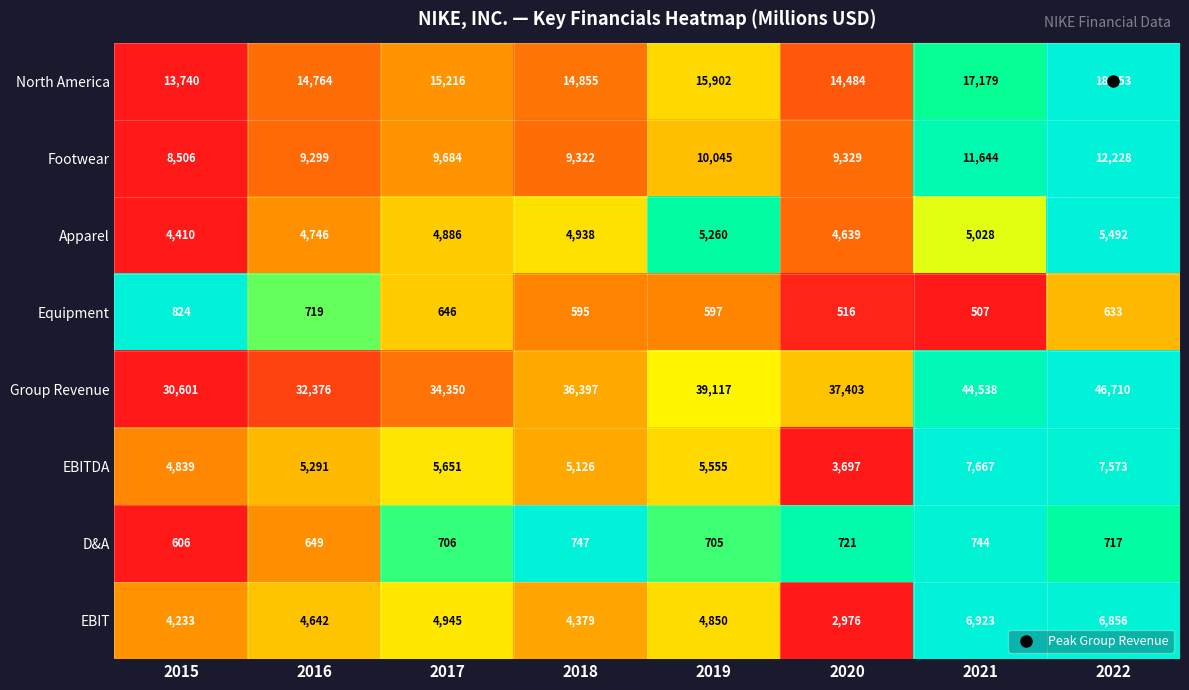

Which category has the highest value across all series?

2022